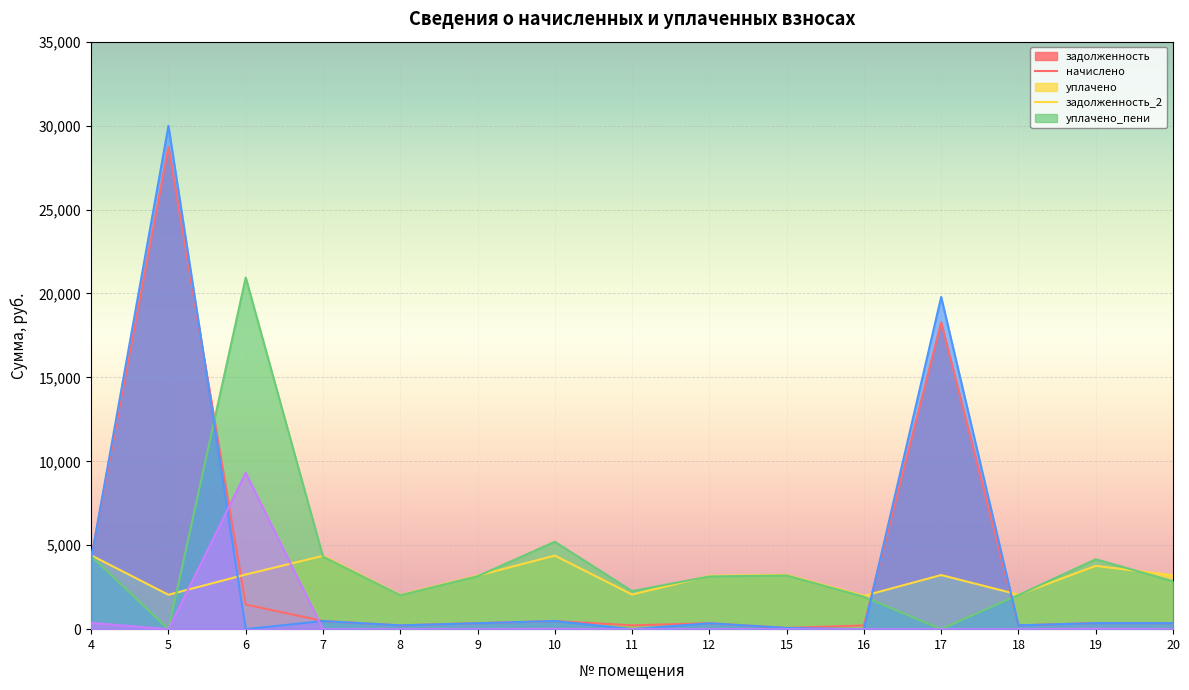

Reading left to right, extract all data points from this chart.

задолженность: 4=4236.6	5=28726.2	6=1468.3	7=485.5	8=227.1	9=354.3	10=486.9	11=228.8	12=353.0	15=73.5	16=220.4	17=18284.6	18=228.4	19=362.1	20=357.0
начислено: 4=4399.6	5=2049.9	6=3254.8	7=4369.6	8=2044.0	9=3188.8	10=4381.6	11=2061.9	12=3176.8	15=3236.8	16=1984.0	17=3224.8	18=2056.0	19=3770.2	20=3212.8
уплачено: 4=4349.6	5=0.0	6=20949.0	7=4320.0	8=2020.8	9=3152.6	10=5206.2	11=2268.9	12=3140.8	15=3200.0	16=1932.0	17=0.0	18=2032.6	19=4164.5	20=2855.8
задолженность_2: 4=4187.4	5=29988.3	6=0.0	7=485.5	8=227.1	9=354.3	10=486.9	11=0.0	12=353.0	15=73.4	16=0.0	17=19792.8	18=228.4	19=357.9	20=357.0
уплачено_пени: 4=377.0	5=0.0	6=9312.8	7=0.0	8=0.0	9=0.0	10=15.2	11=0.0	12=0.0	15=0.0	16=0.0	17=0.0	18=0.0	19=26.4	20=0.0